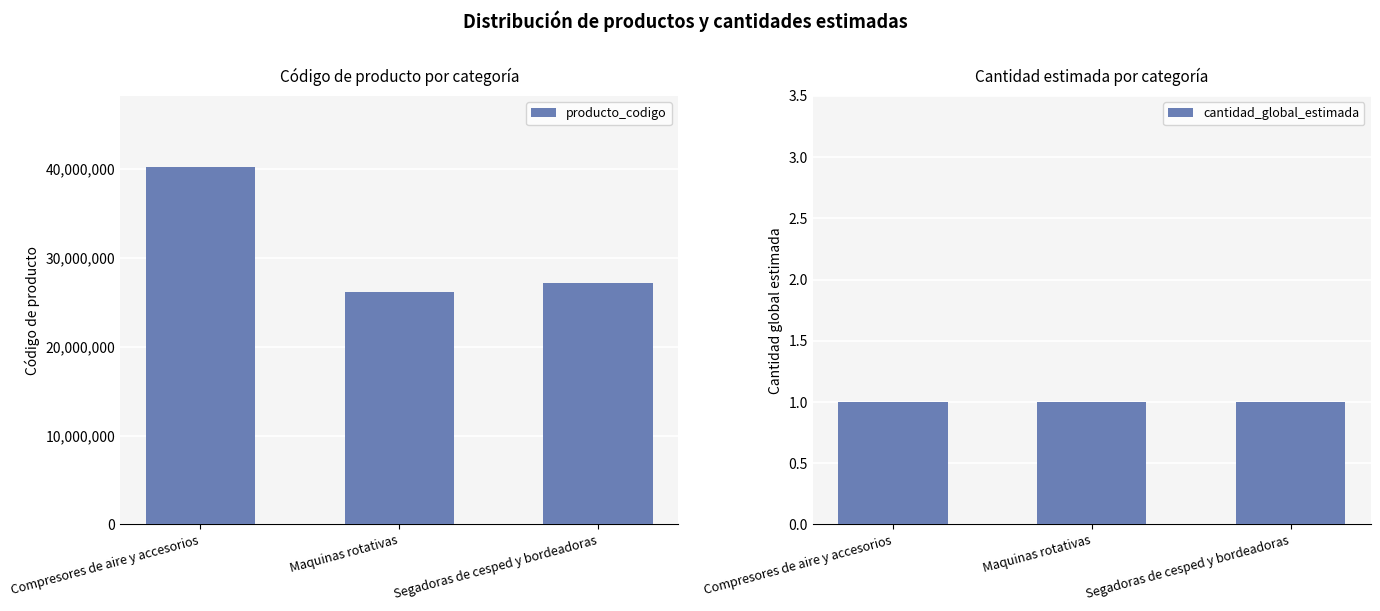

Which series changed the most between Maquinas rotativas and Segadoras de cesped y bordeadoras?

producto_codigo